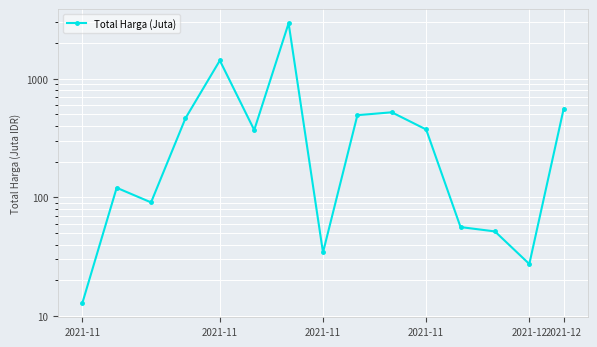

Is this an area chart (filled region under the line)?

No